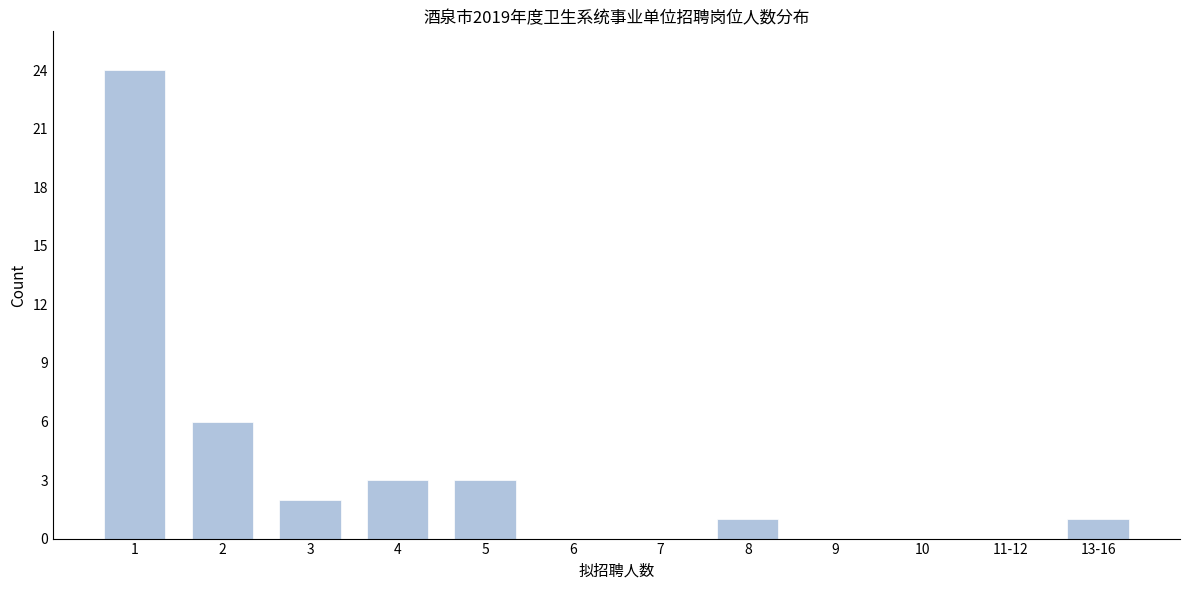

Reading left to right, transcribe all the data shown in this chart.

1=24	2=6	3=2	4=3	5=3	6=0	7=0	8=1	9=0	10=0	11-12=0	13-16=1